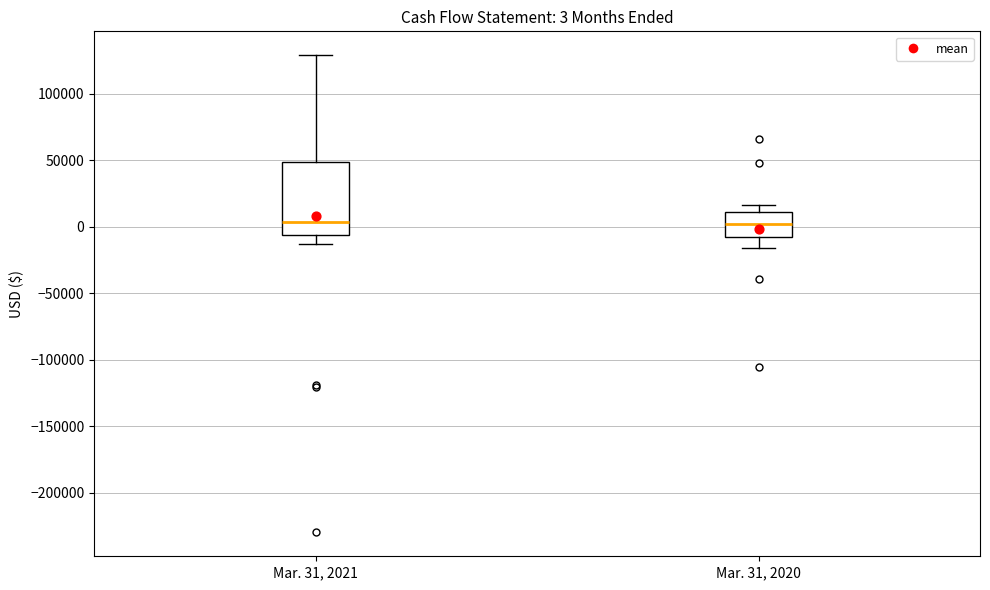

Which box is the tallest, from its lower edge to its upper edge?

Mar. 31, 2021